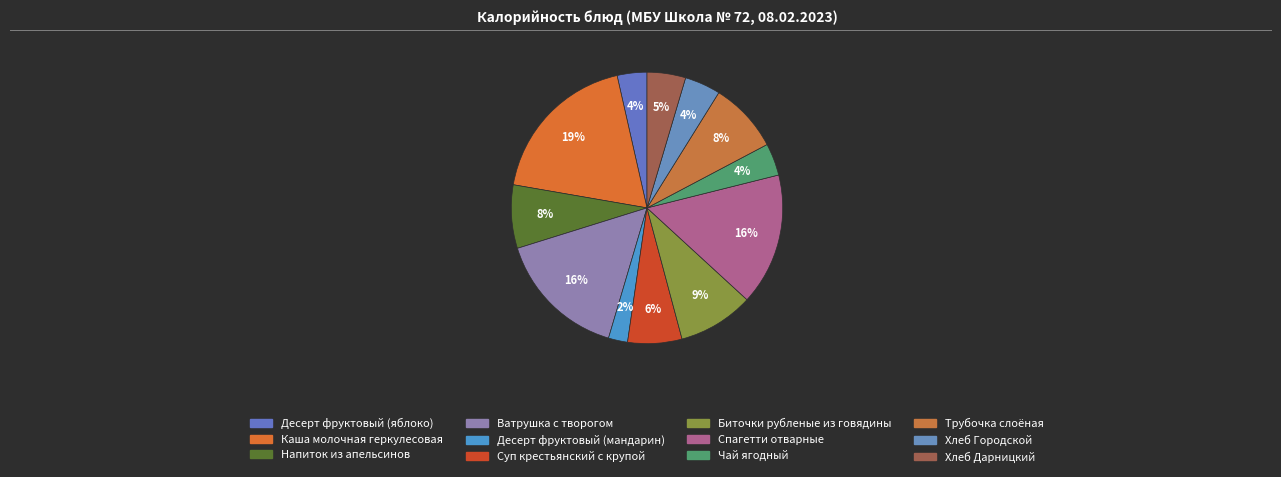

Is the sum of Хлеб Дарницкий and Ватрушка с творогом greater than half?

No